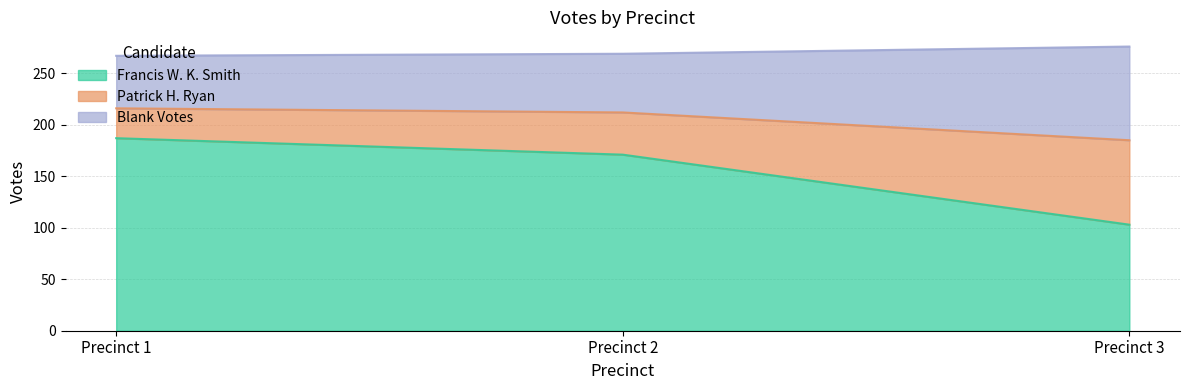

At which label does Blank Votes first exceed 212?

Precinct 1